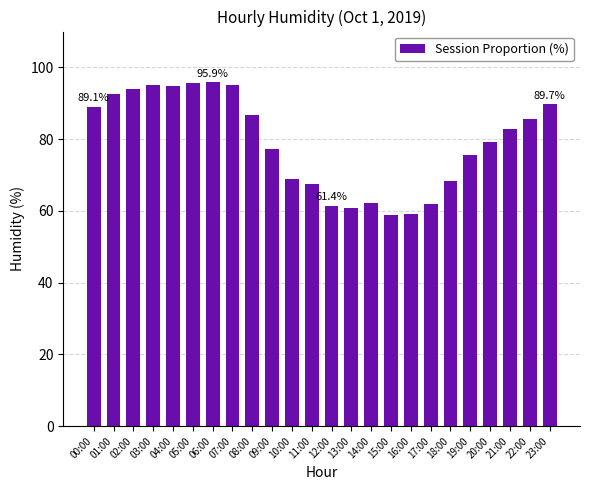

Count the number of data series in this chart.

1